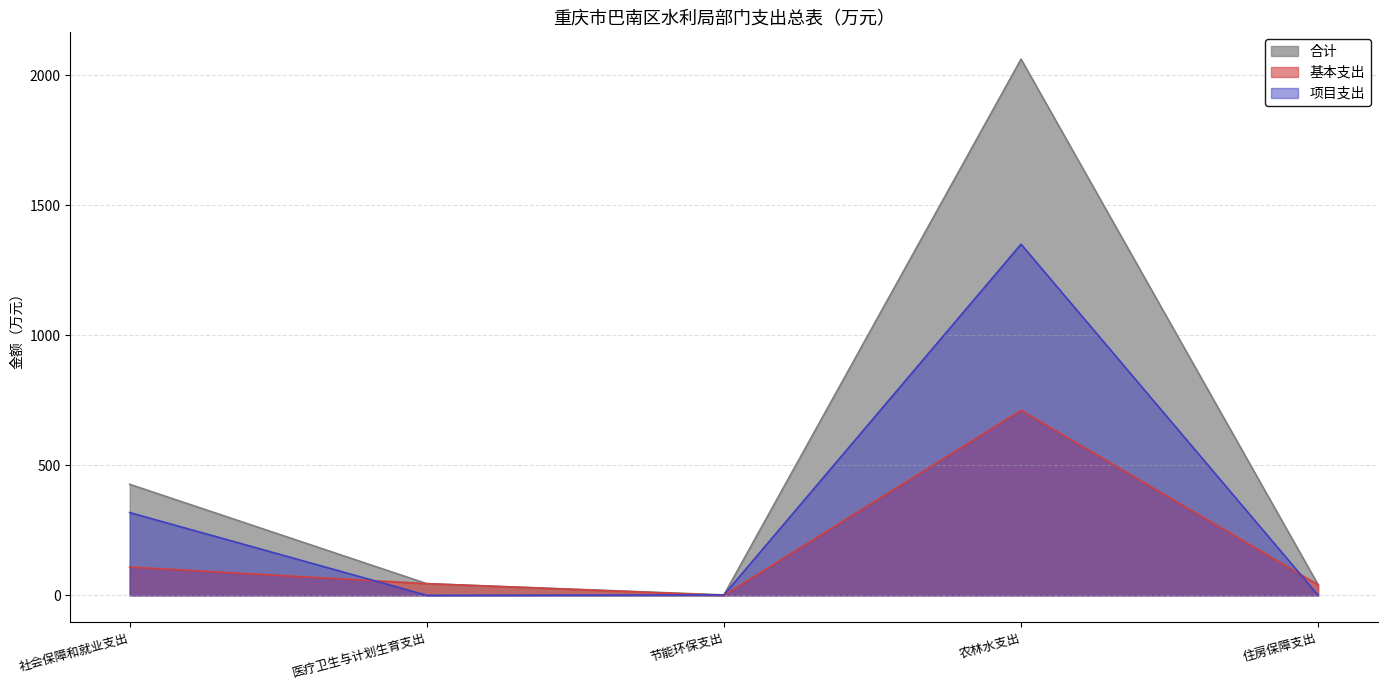

What is the spread (max minus min) of values at 农林水支出?

1350.4